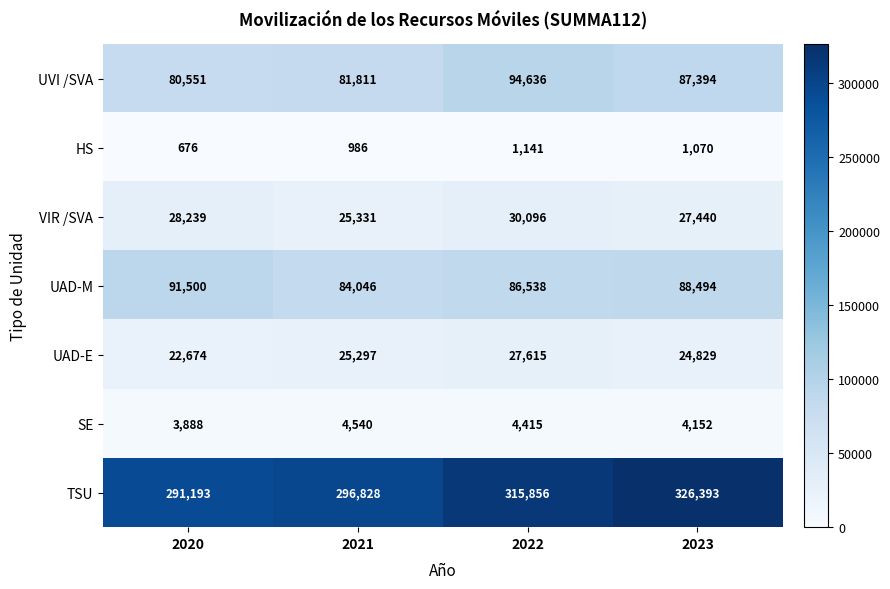

Between 2022 and 2023, which series saw the biggest shift?

TSU